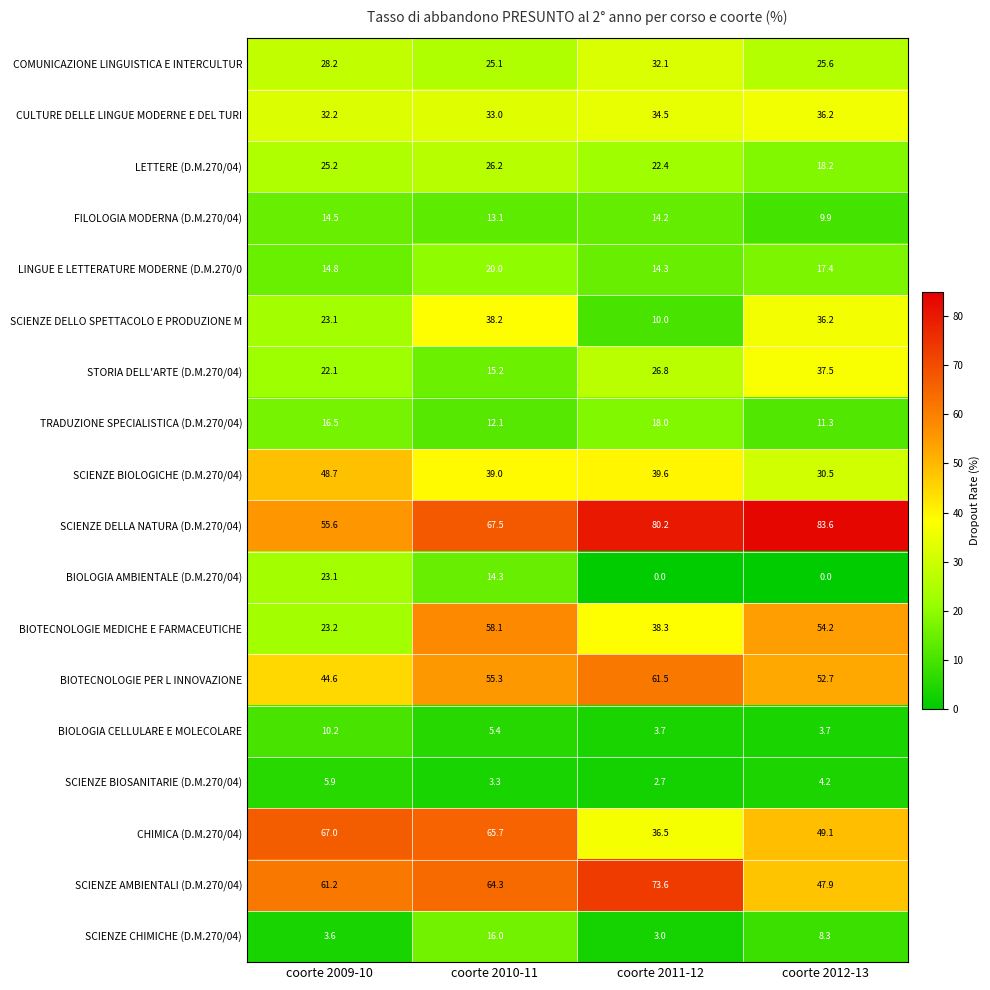

Which series has the largest total across all categories?

SCIENZE DELLA NATURA (D.M.270/04)